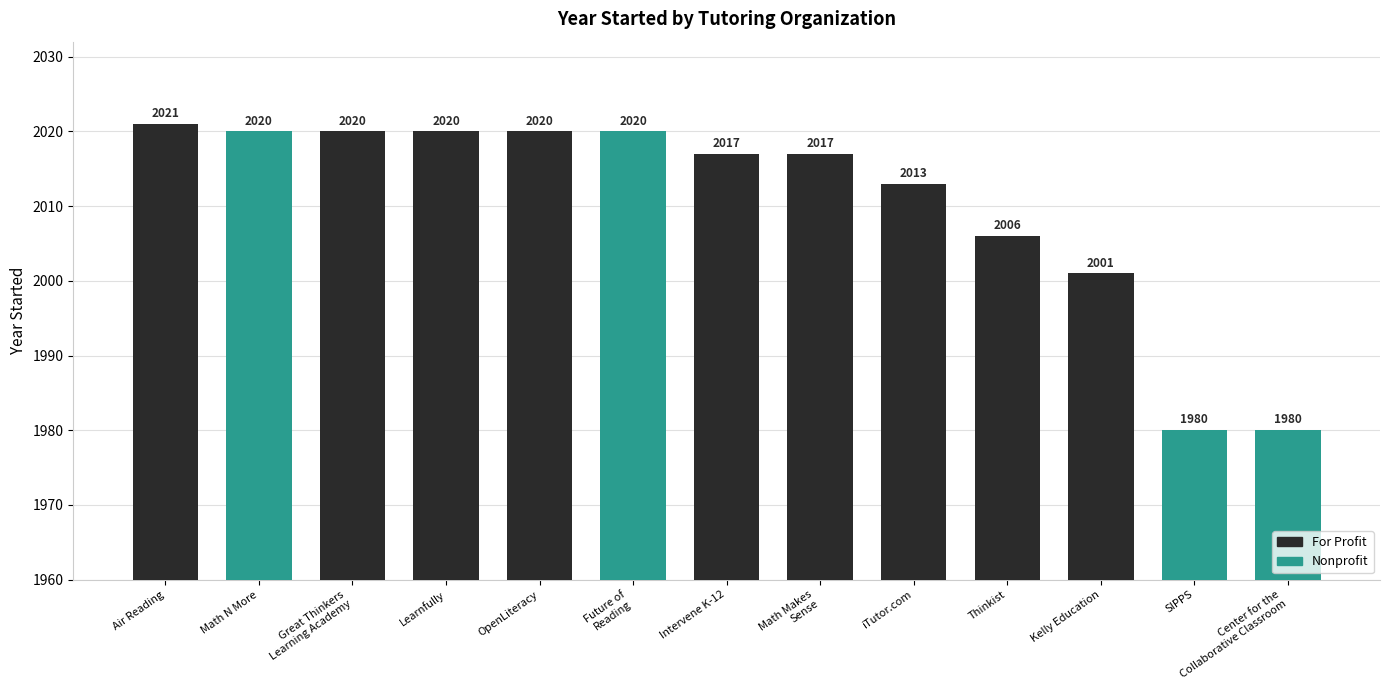

Where does the data first go above 2017?

Air Reading